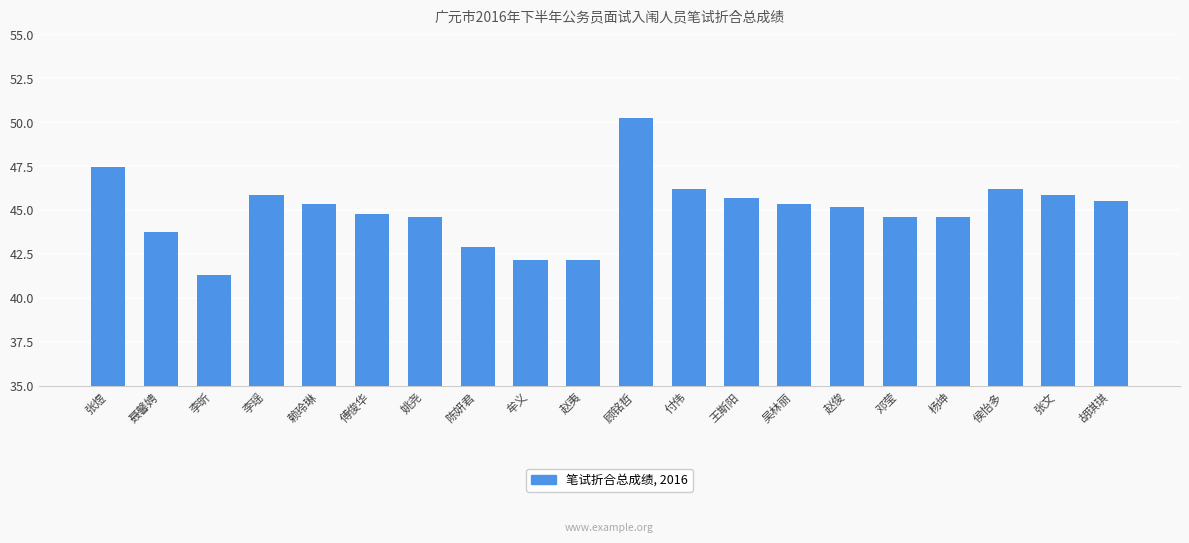

What is the label of the 19th bar from the right?

聂馨娉